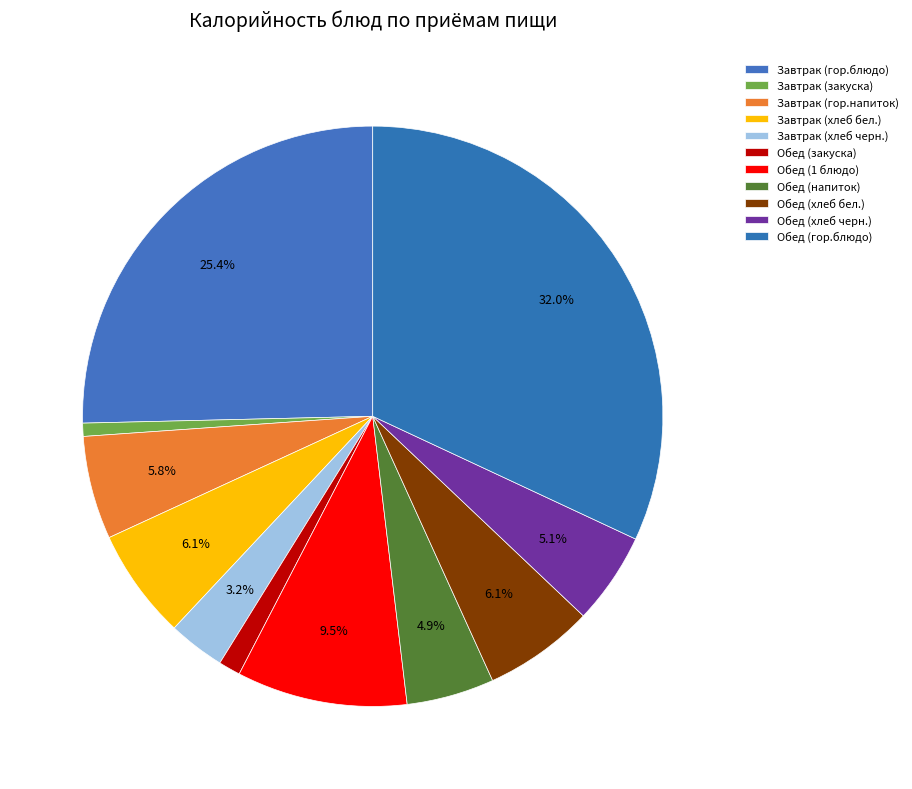

Which category has the biggest portion of the pie?

Обед (гор.блюдо)